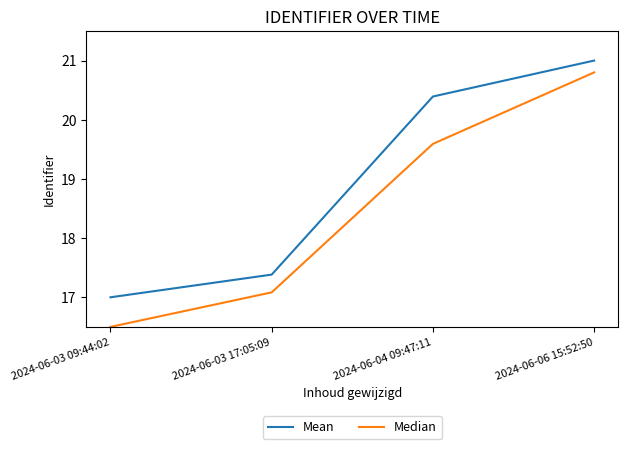

Read the Mean value at 2024-06-04 09:47:11.

20.4